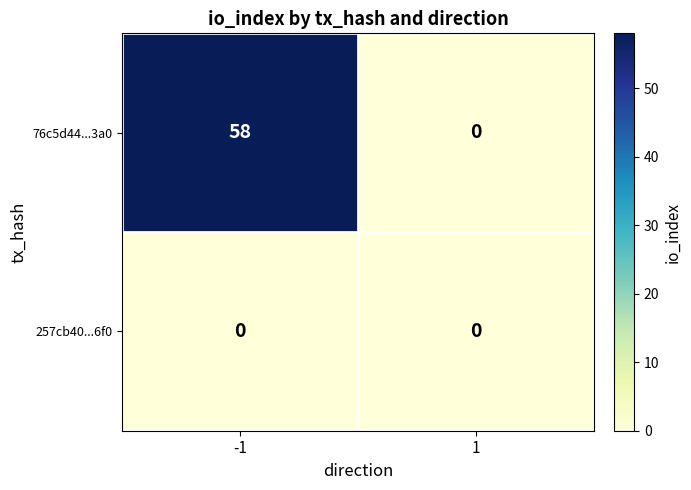

Count the number of categories in the chart.

2